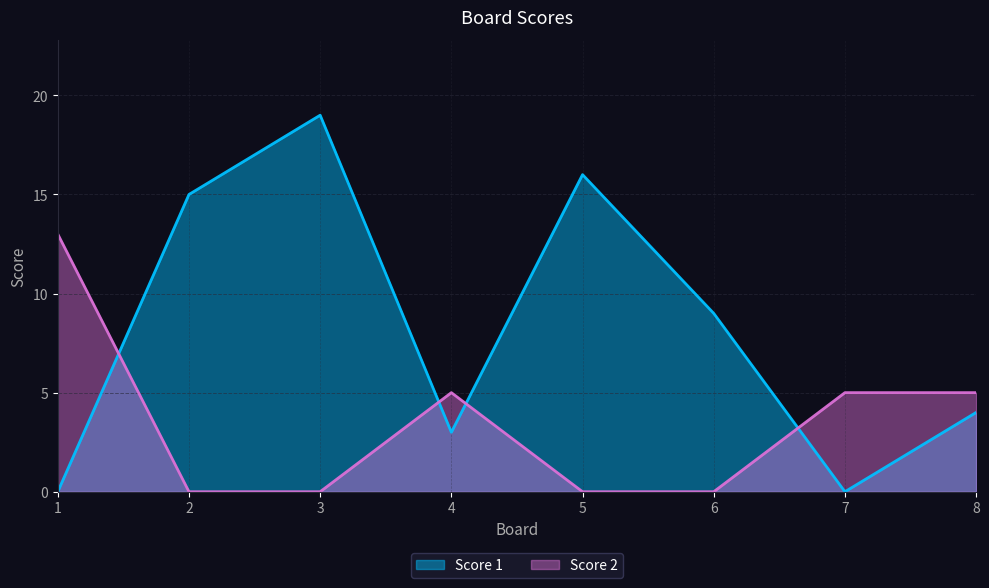

Which category has the highest value in the Score 1 series?

3